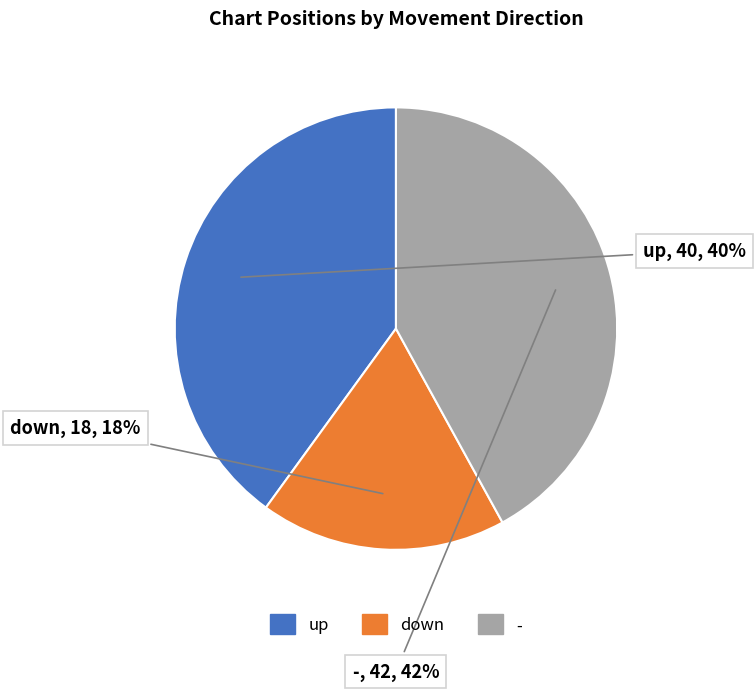

To the nearest percent, what is the average slice percentage?

33%